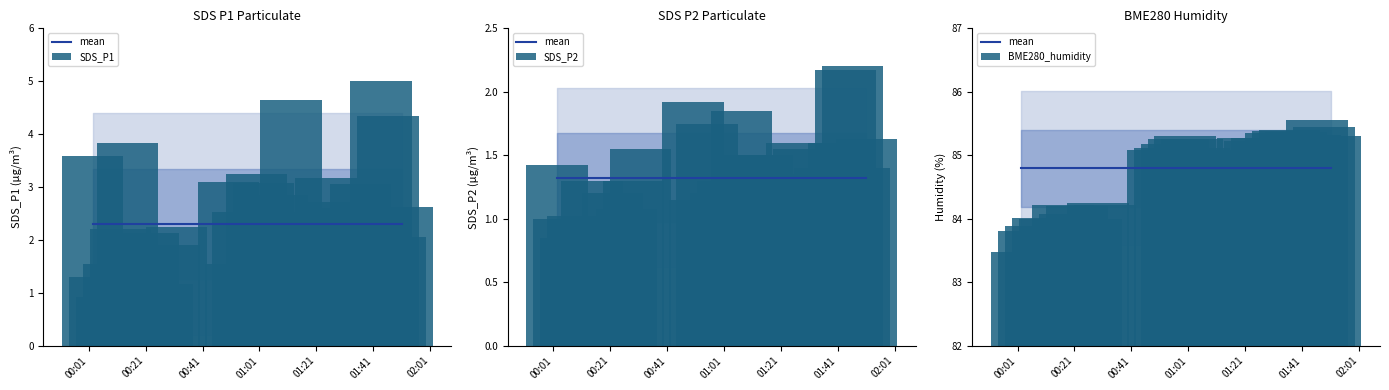

Where does the SDS_P2 series first go above 1?

00:01